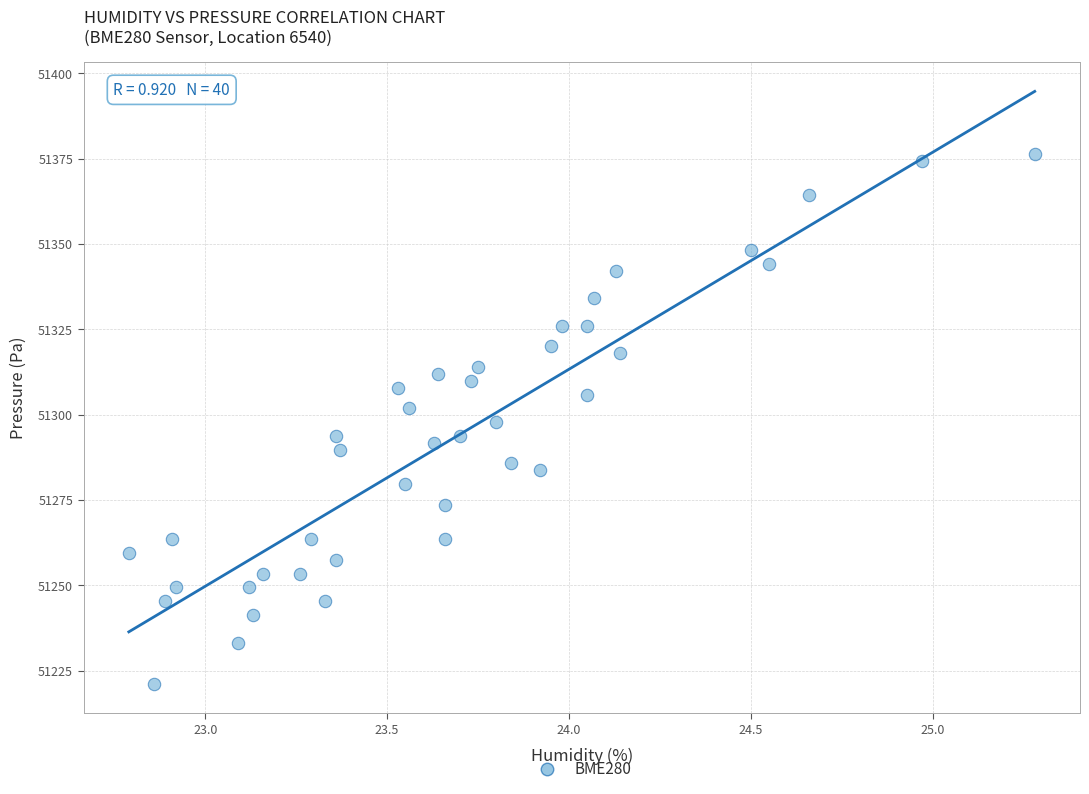

What is the range of Y values (max minus min)?

155.3